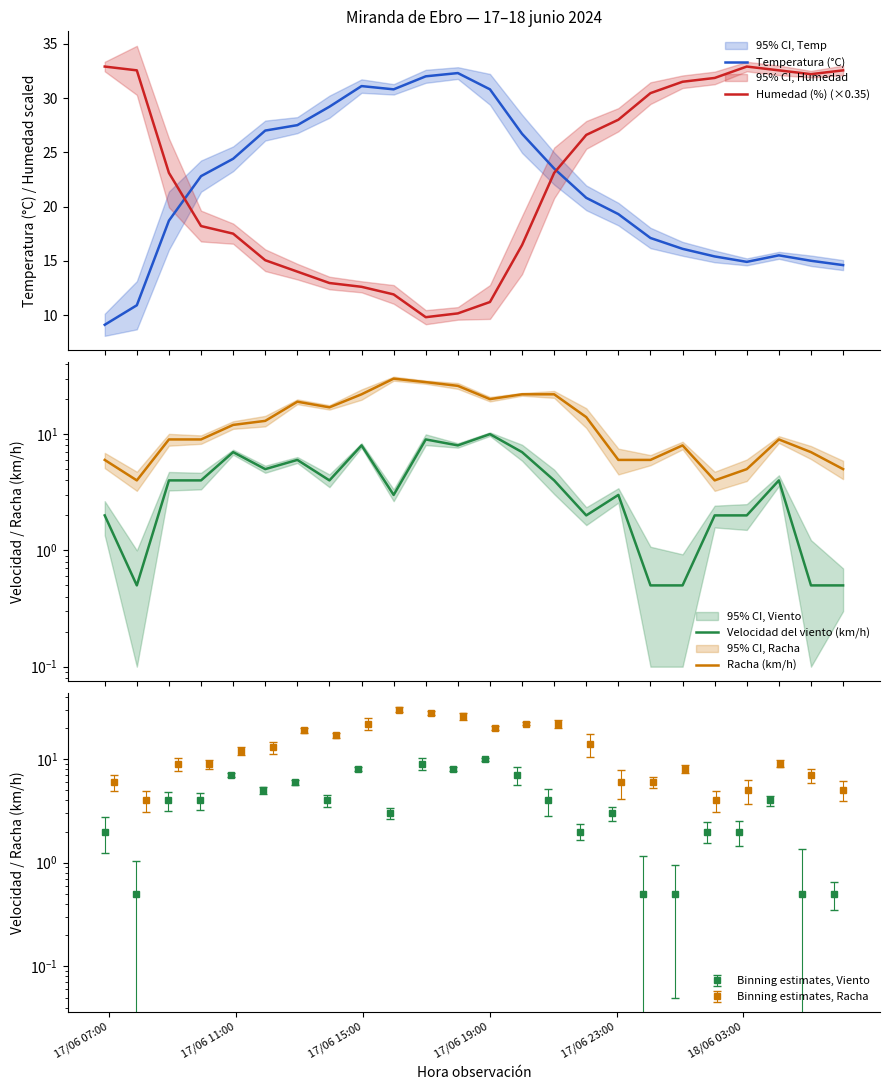

At which label does Humedad (%) (×0.35) reach its minimum?

10